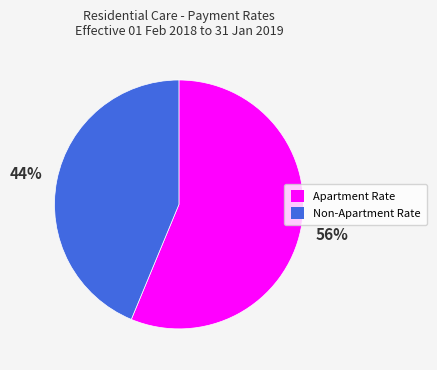

Is there any slice that represents more than half of the pie?

Yes